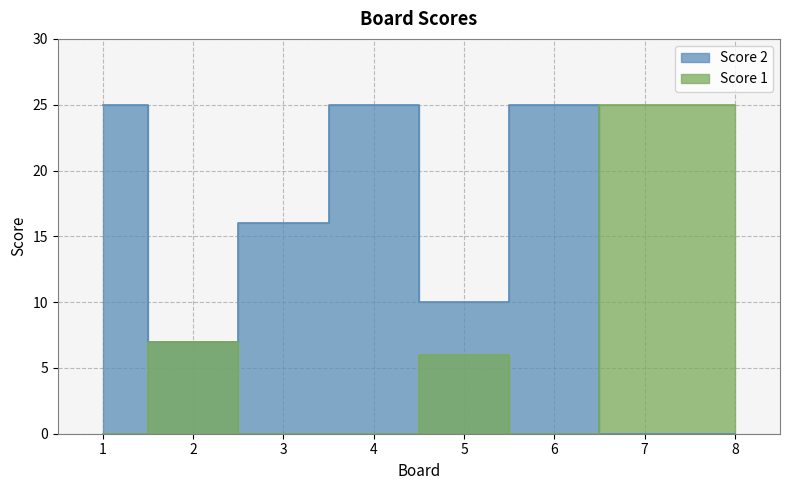

Rank the categories by Score 1 value from lowest to highest.

1, 3, 4, 6, 5, 2, 7, 8